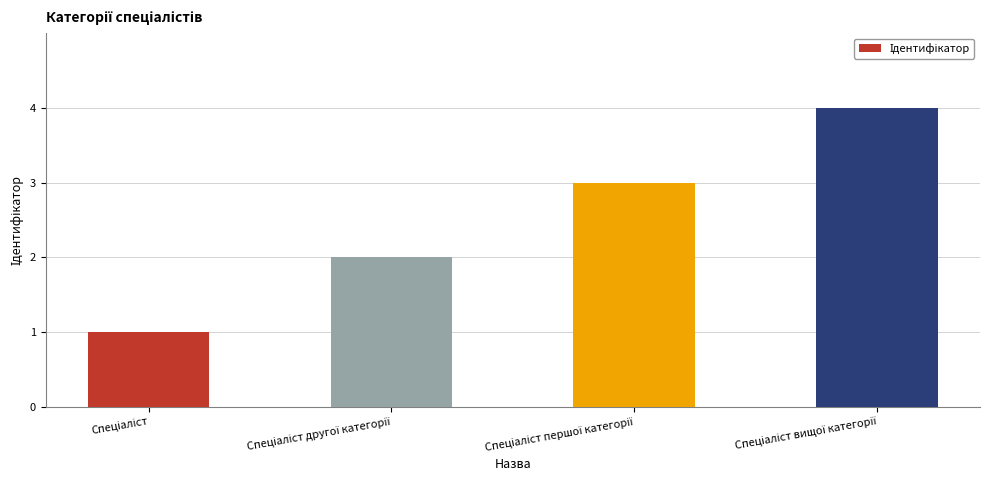

What is the sum of all values?

10